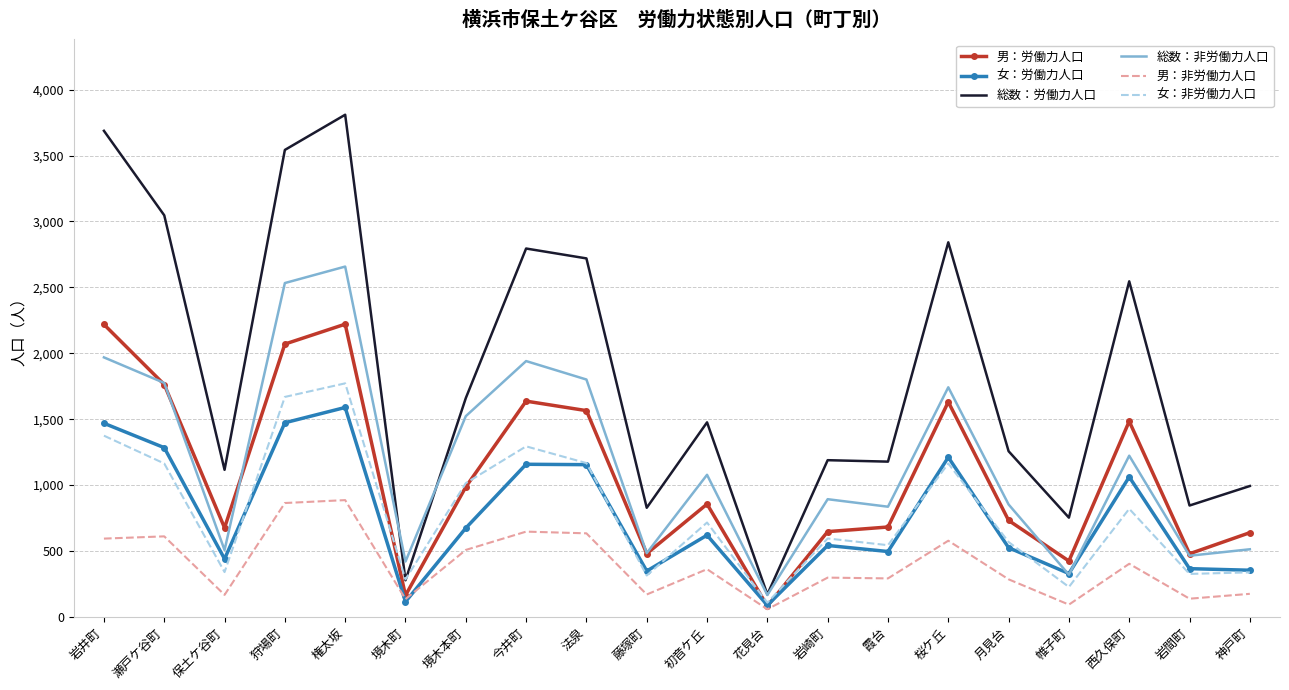

Which category has the highest value across all series?

権太坂